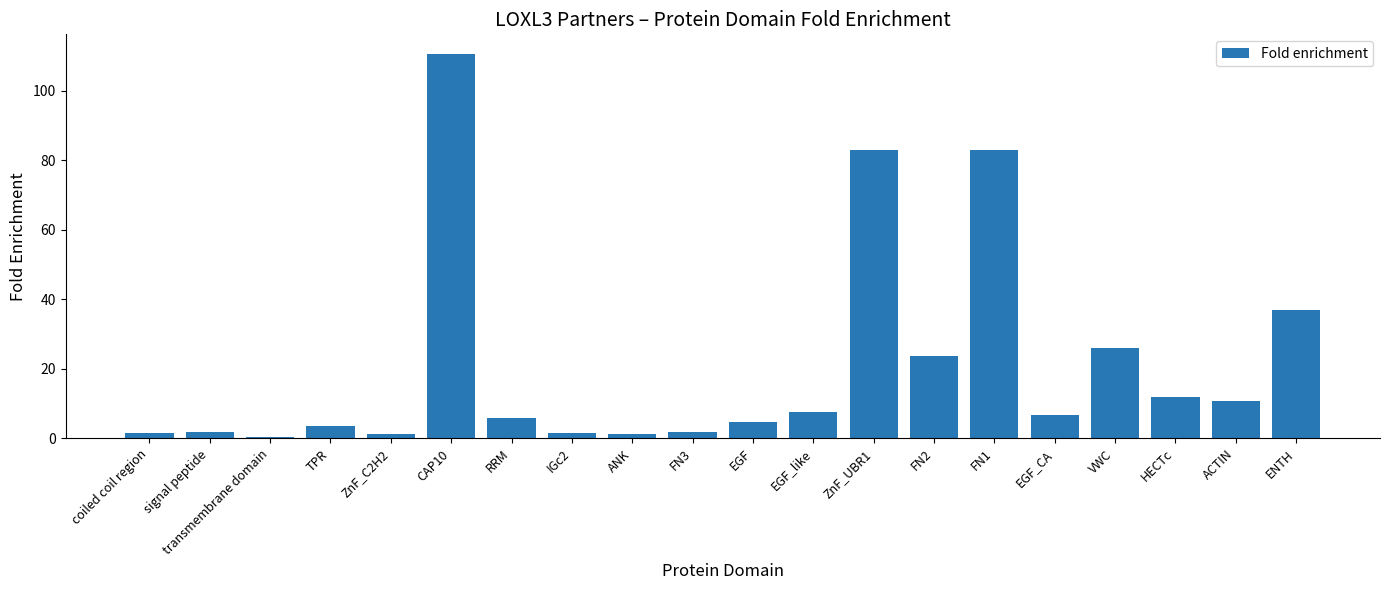

True or false: the data shows 3.6 at TPR.

True